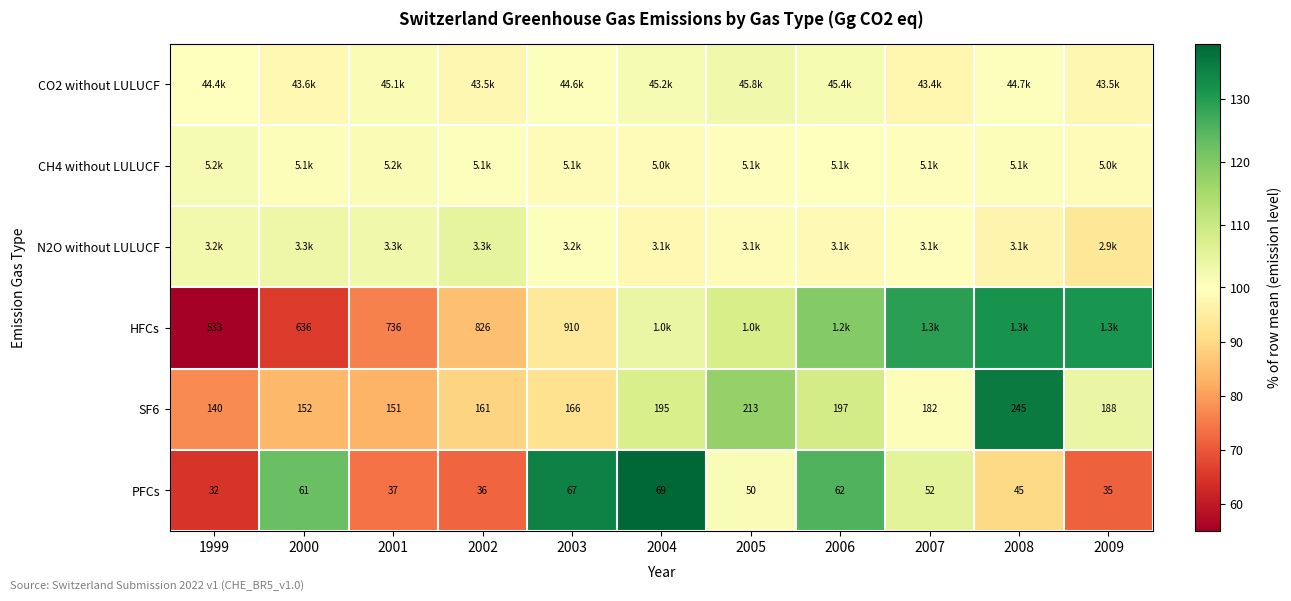

Is the value of PFCs at 2007 greater than the value of HFCs at 2002?

No